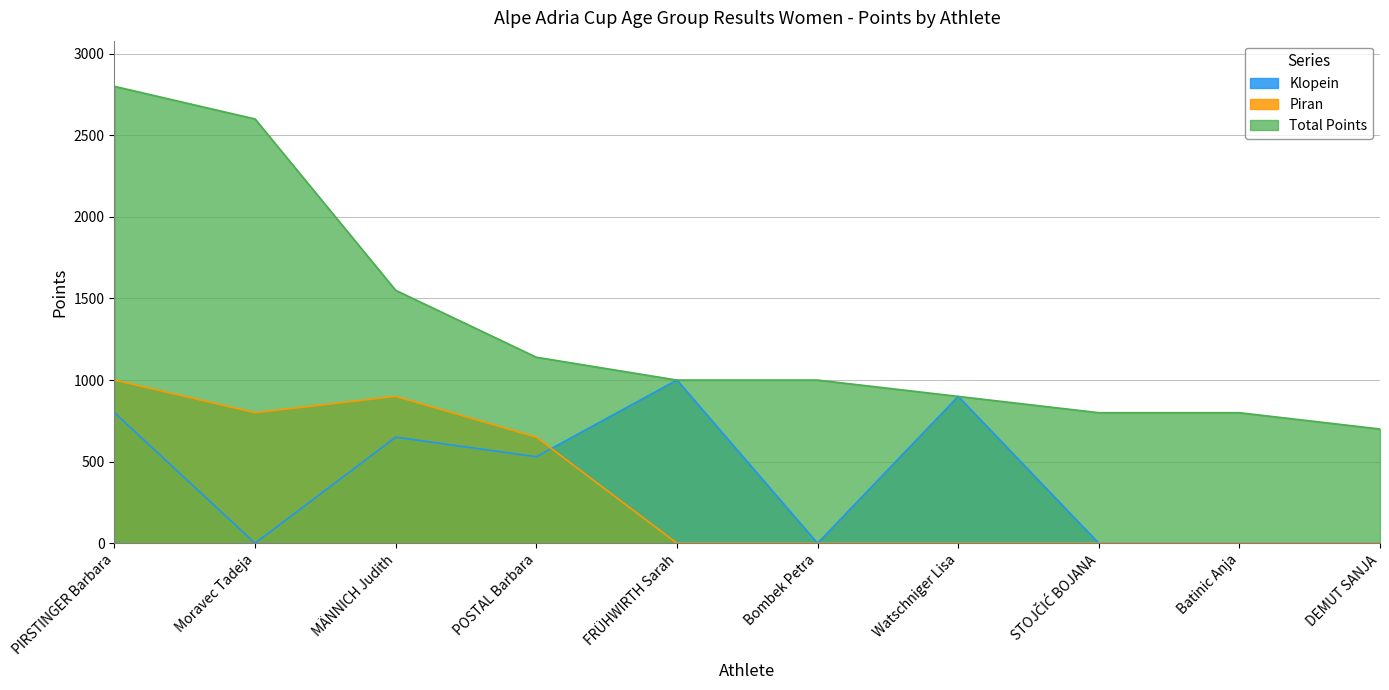

What are all the series names shown in the legend?

Klopein, Piran, Total Points